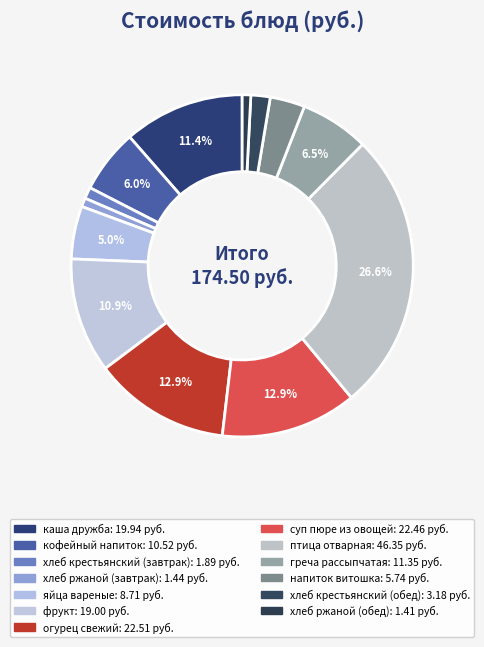

How many slices are in this pie chart?

13